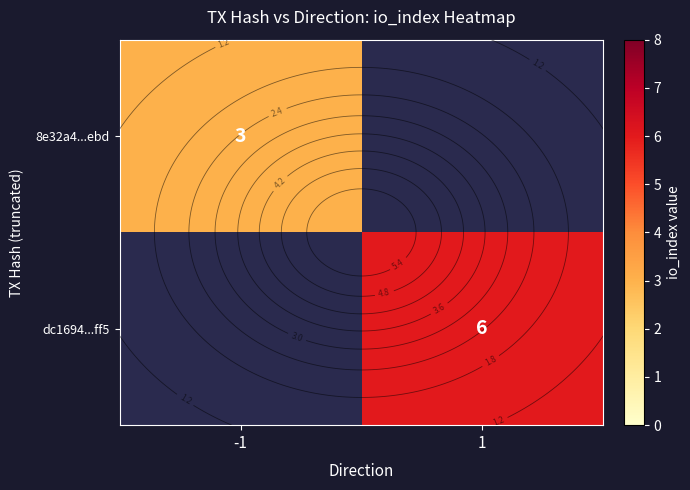

At how many categories does at least one series exceed 5?

1